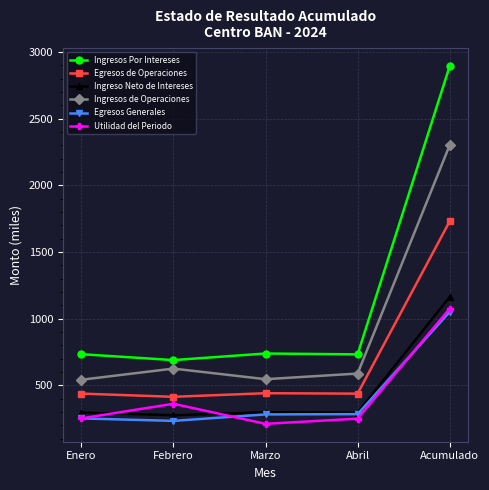

What is the difference between the Ingresos de Operaciones values at Abril and Febrero?

37.2